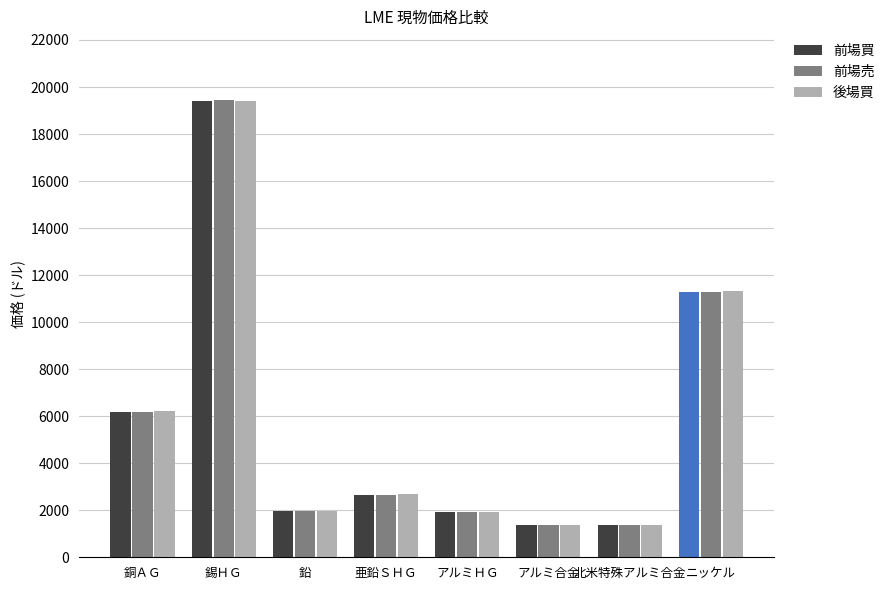

What is the label of the 2nd bar from the right?

北米特殊アルミ合金